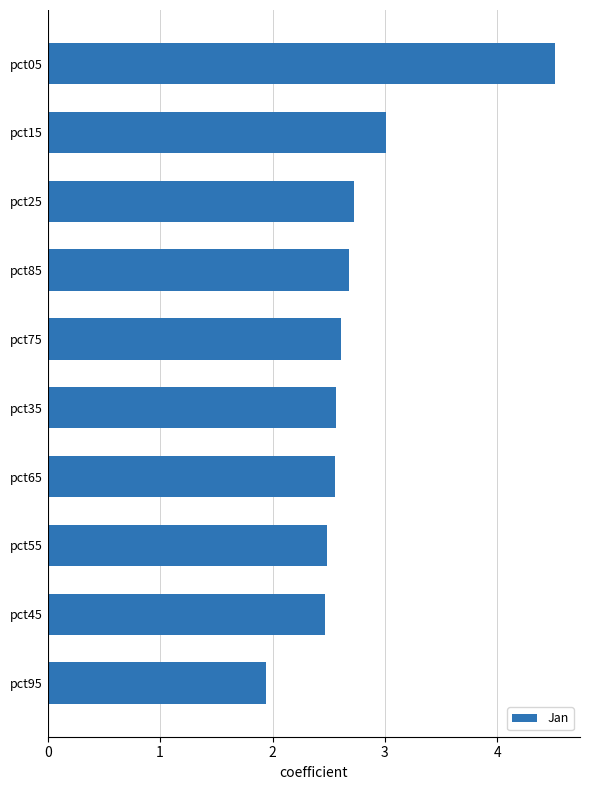

Approximately how many times larger is the value at pct85 compared to pct25?

1.0